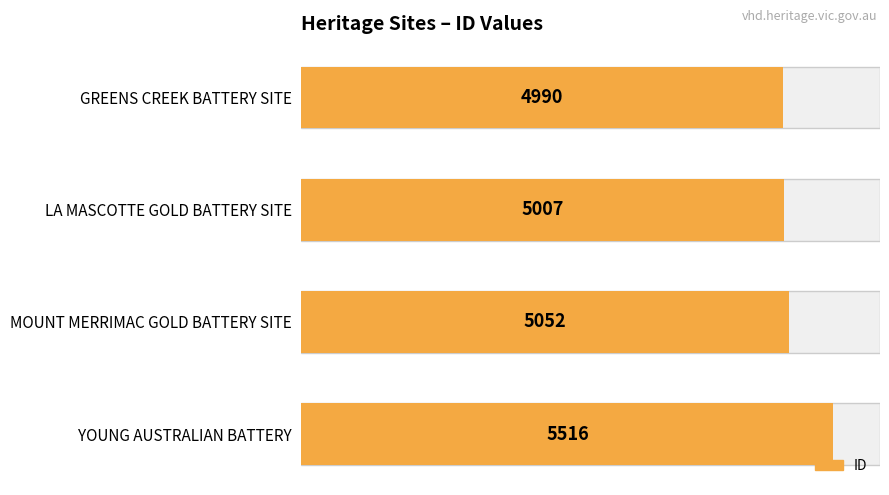

Which has a higher value, GREENS CREEK BATTERY SITE or YOUNG AUSTRALIAN BATTERY?

YOUNG AUSTRALIAN BATTERY